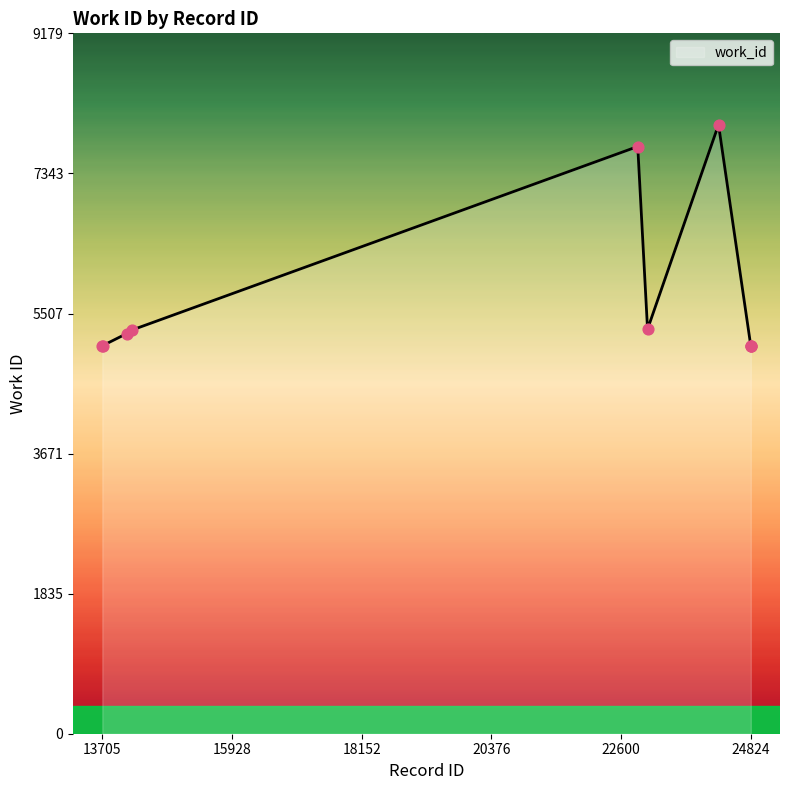

What is the maximum value shown in the chart?

7982